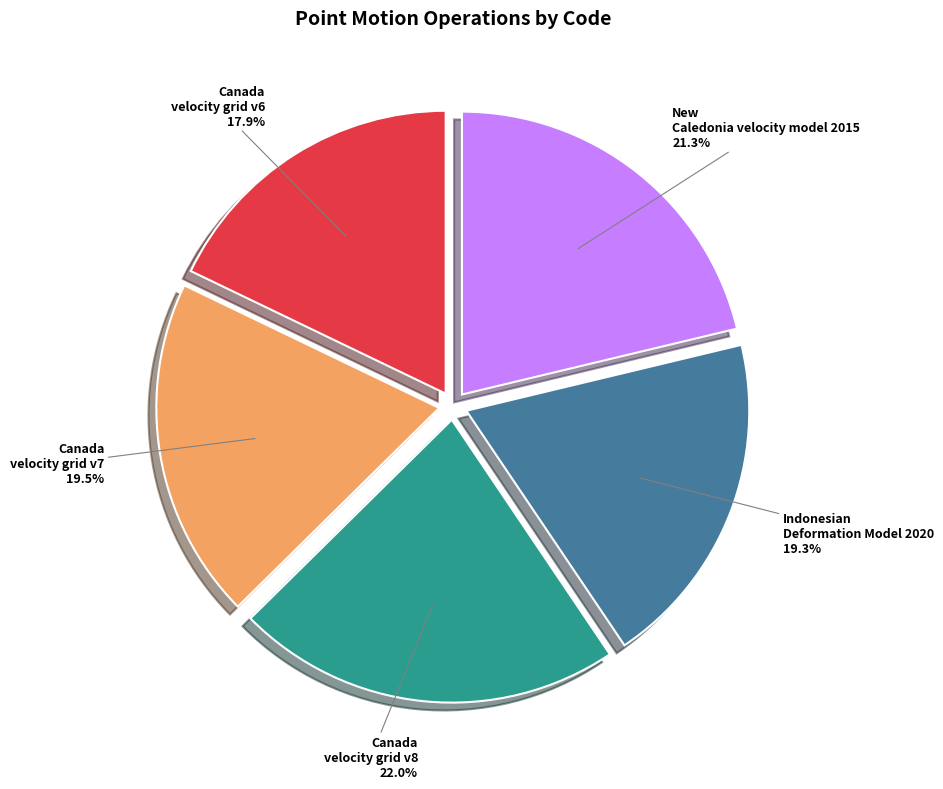

Which slice is the smallest?

Canada velocity grid v6